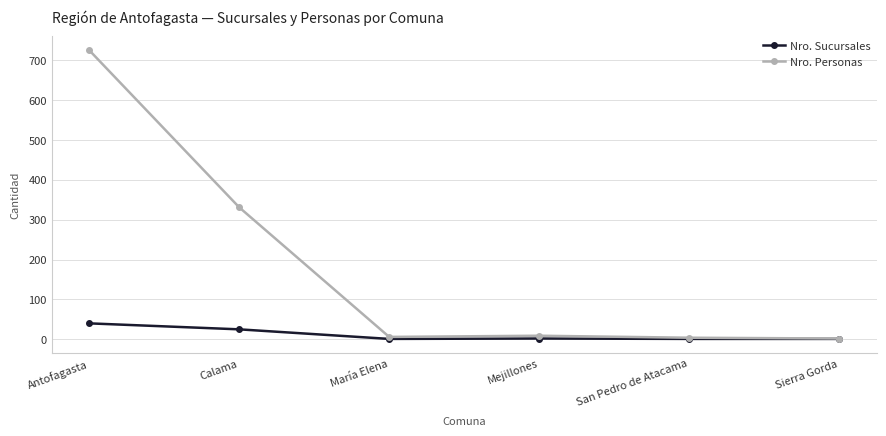

True or false: Nro. Sucursales has more than 2 points higher than both neighbors.

False